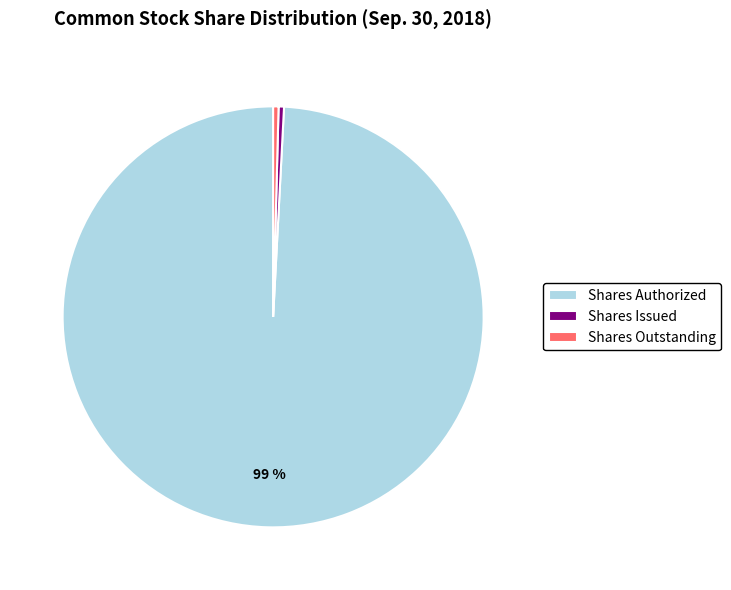

What is the ratio of the value at Shares Authorized to the value at Shares Outstanding?

239.7